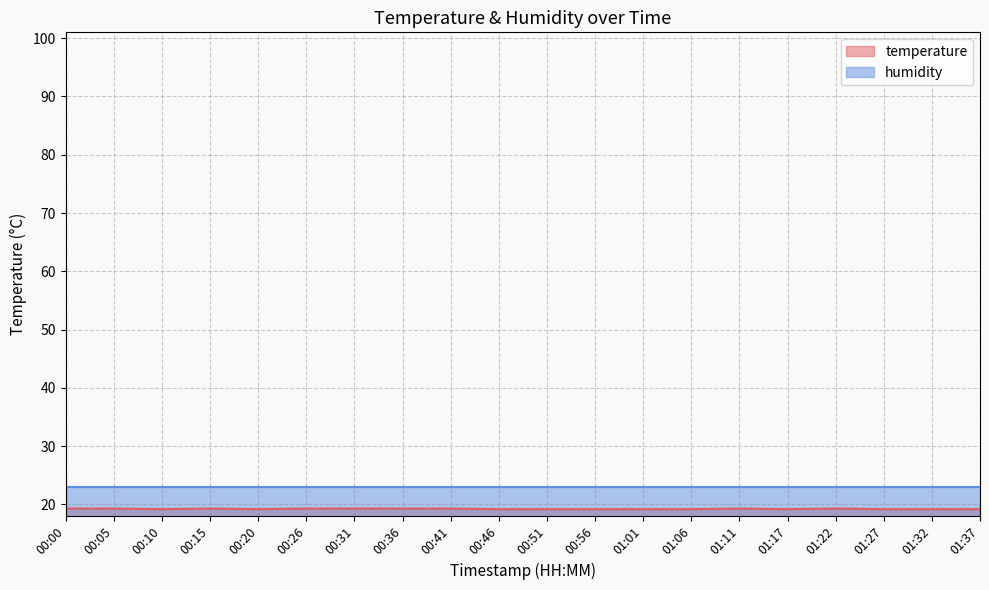

The chart shows a value of 33.7 at 01:11. True or false?

False